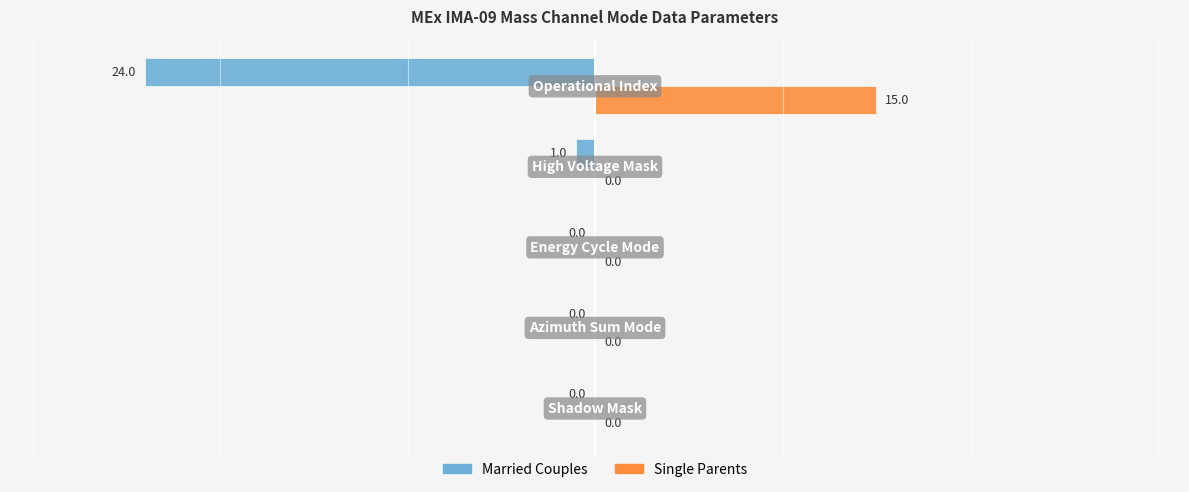

What is the sum of all Single Parents values?

15